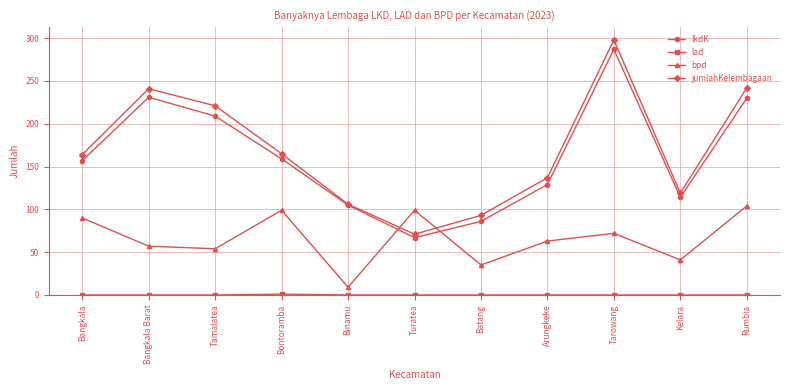

What is the sum of all jumlahKelembagaan values?

1857